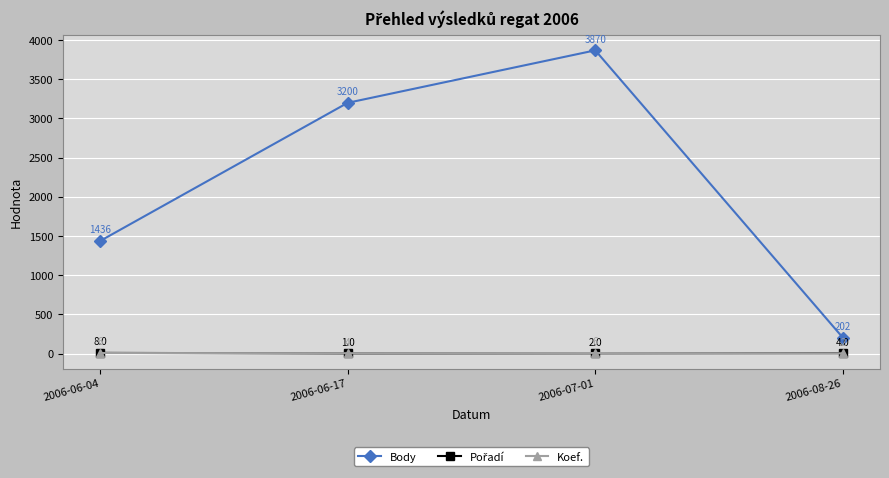

What is the total value across all series at 2006-08-26?

208